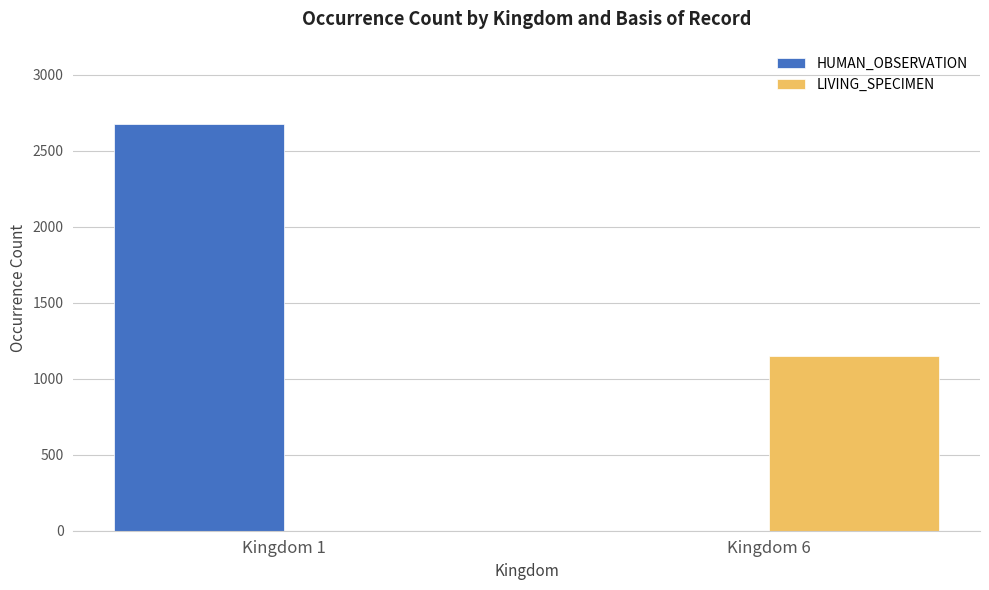

Reading right to left, what are all the values shown in this chart?

HUMAN_OBSERVATION: 0	2676
LIVING_SPECIMEN: 1148	0